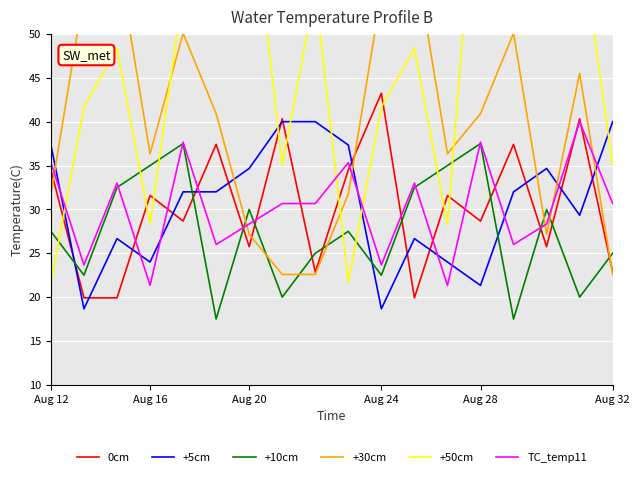

At how many categories does at least one series exceed 63?

4